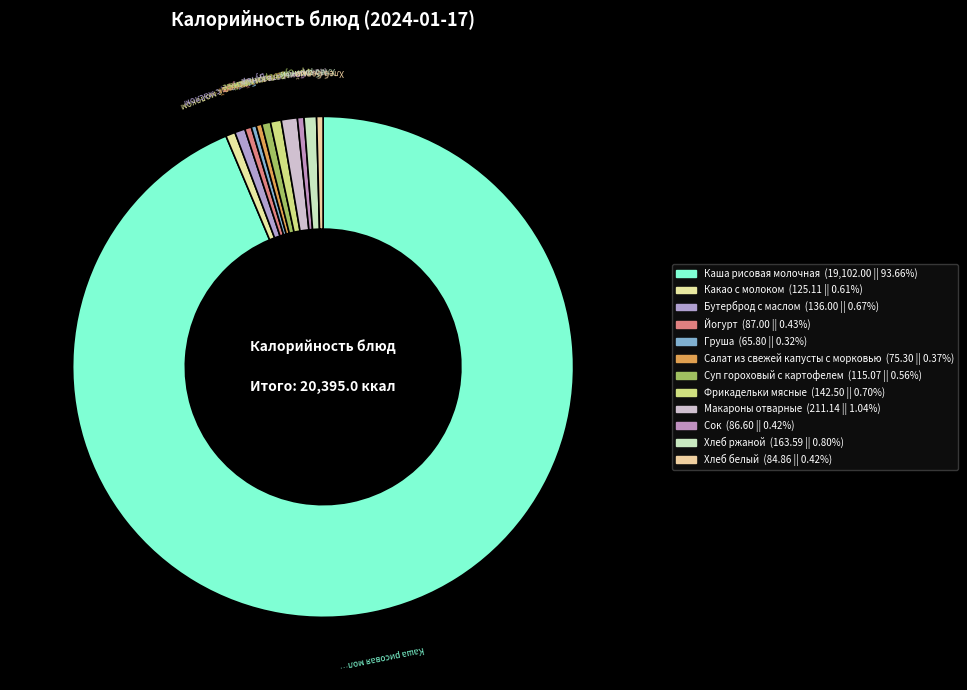

How many slices are in this pie chart?

12